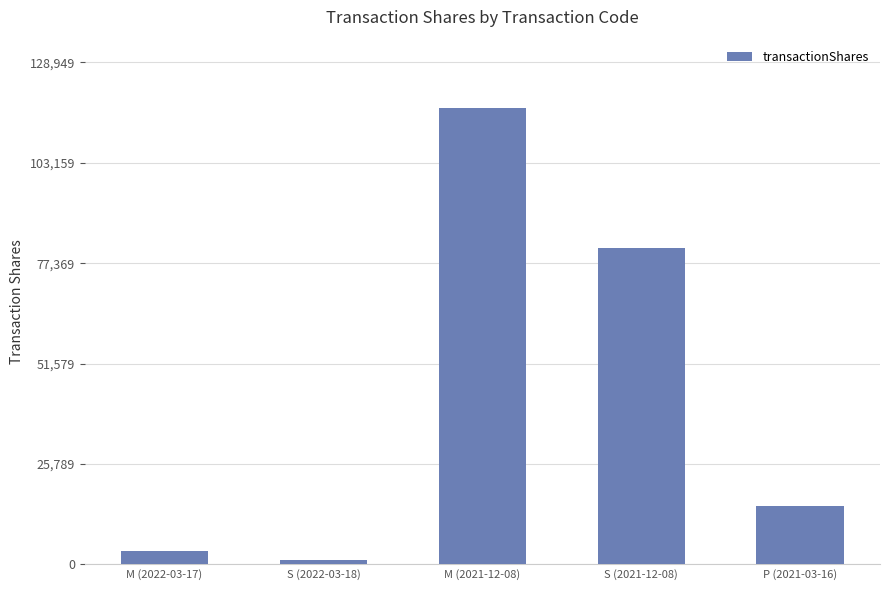

What is the average value?

43564